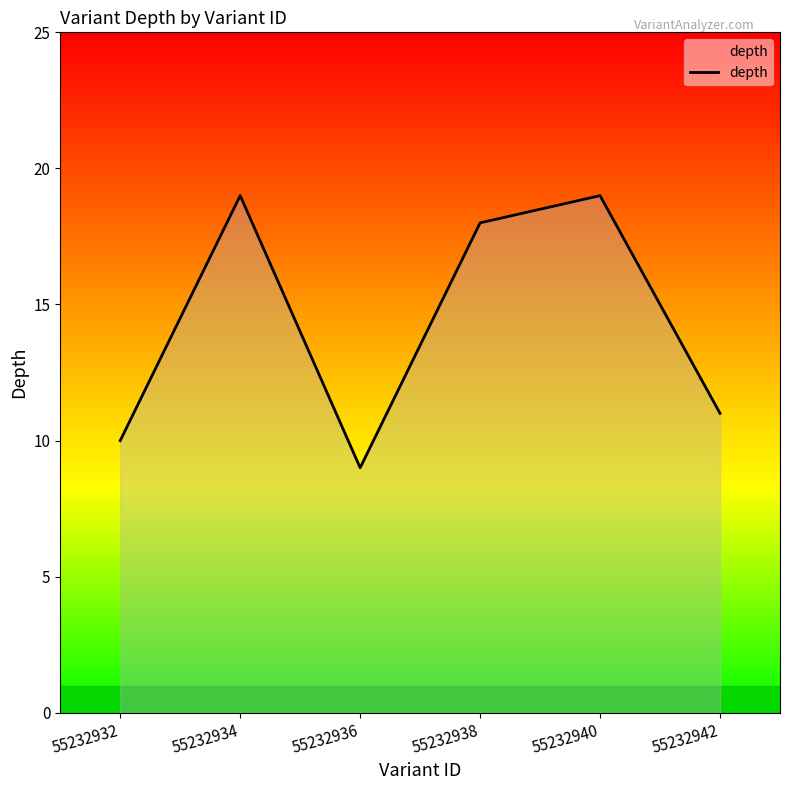

At which category does the data reach its first local peak?

55232934